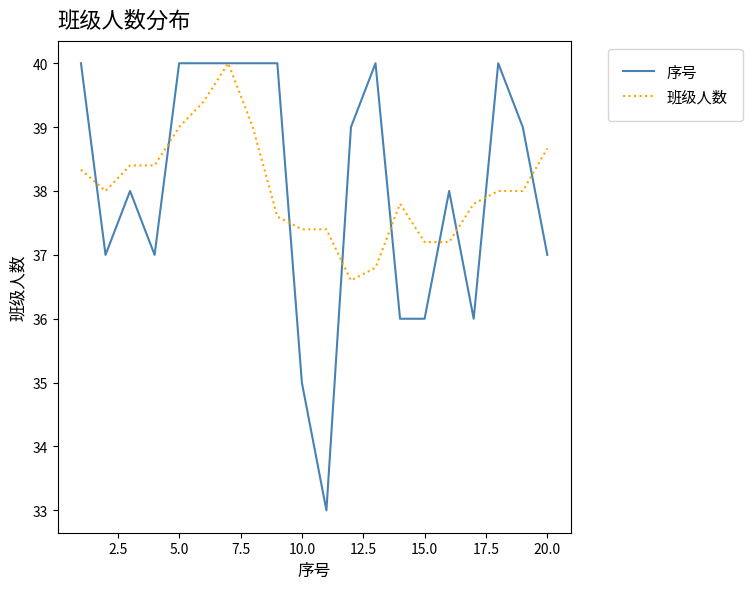

Which series has the largest range (max minus min)?

序号